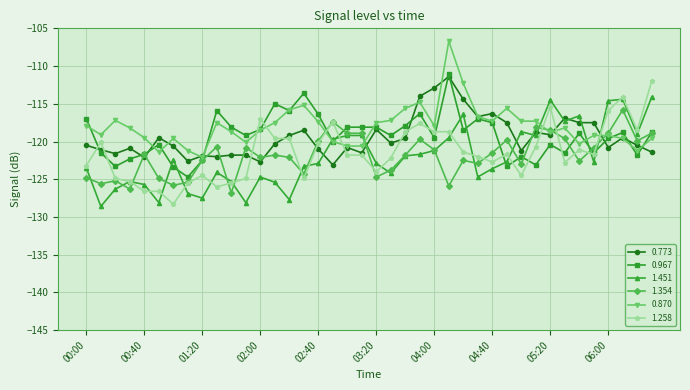

What is the maximum value shown in the chart?

-106.7